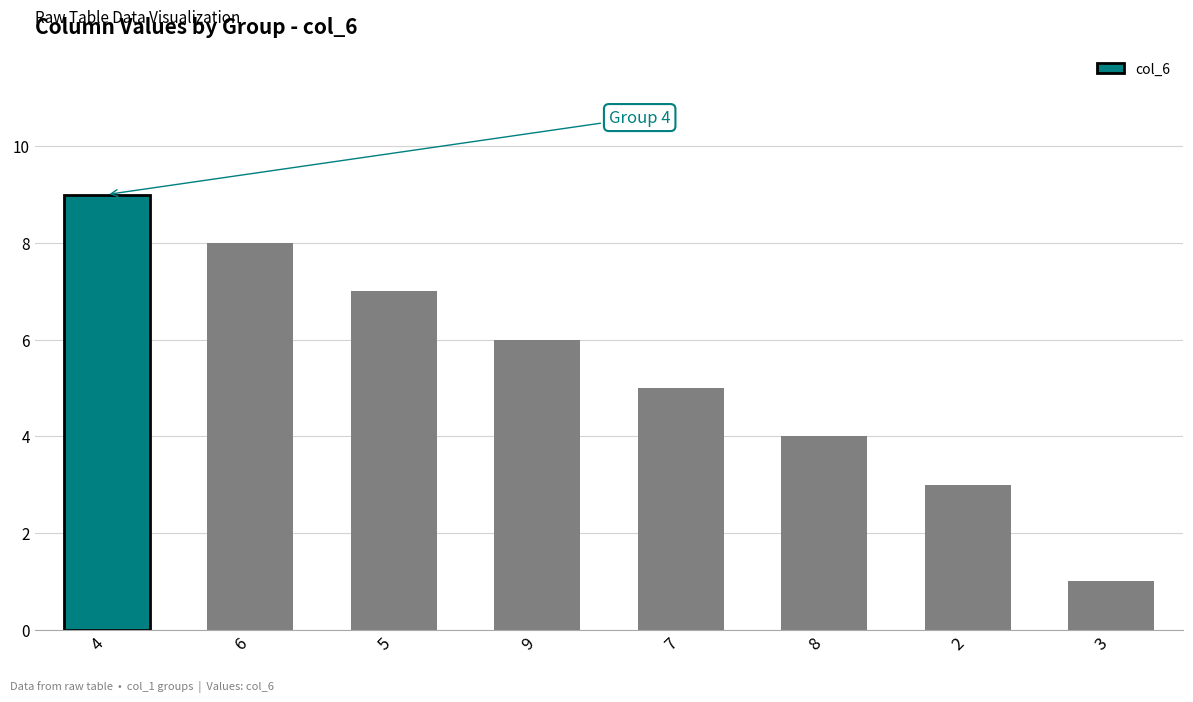

Reading left to right, extract all data points from this chart.

4=9	6=8	5=7	9=6	7=5	8=4	2=3	3=1